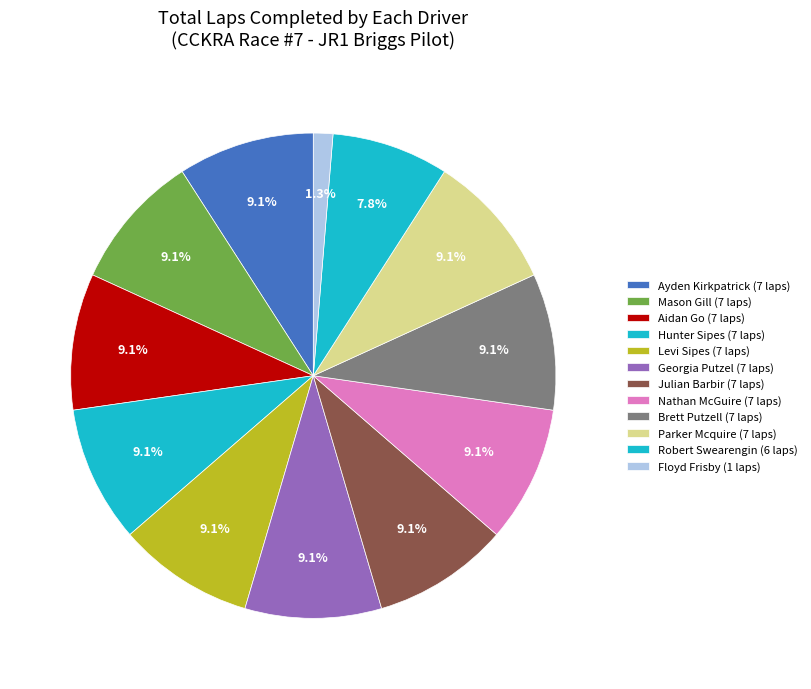

To the nearest percent, what percentage of the pie is Parker Mcquire?

9%